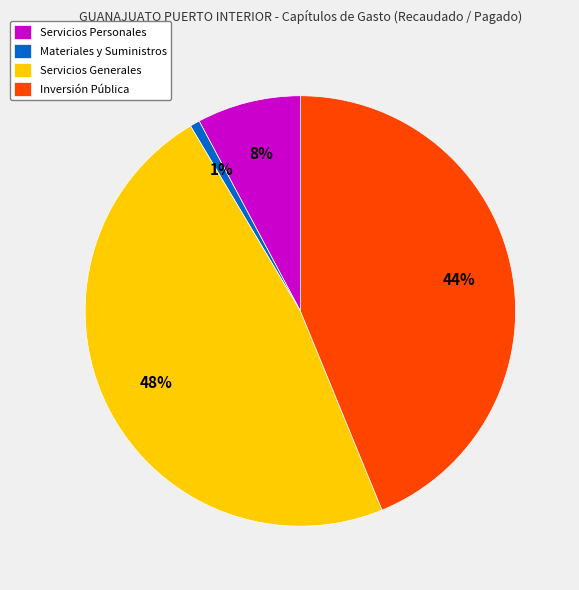

How many slices are in this pie chart?

4